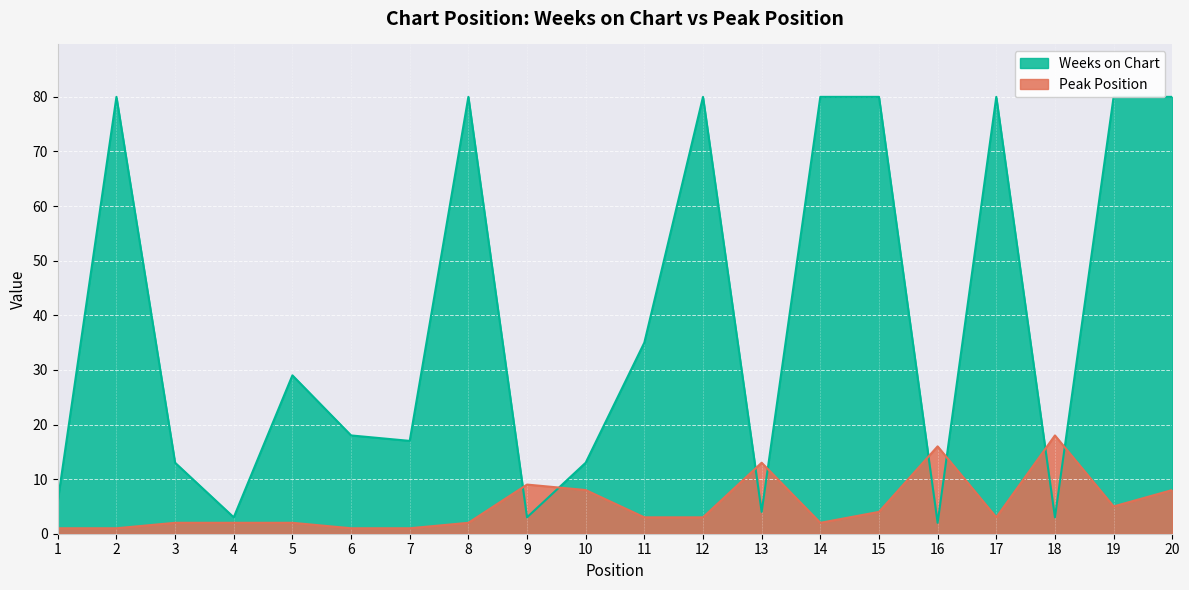

What is the value of the Peak Position point at the 7th from the left?

1